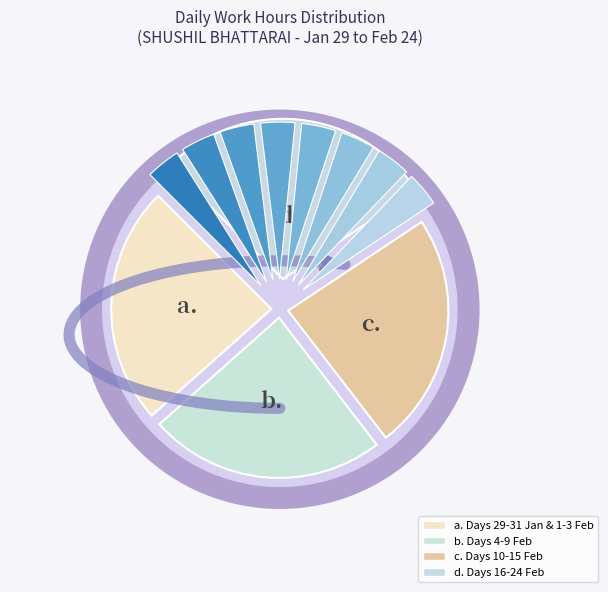

Is there any slice that represents more than half of the pie?

No